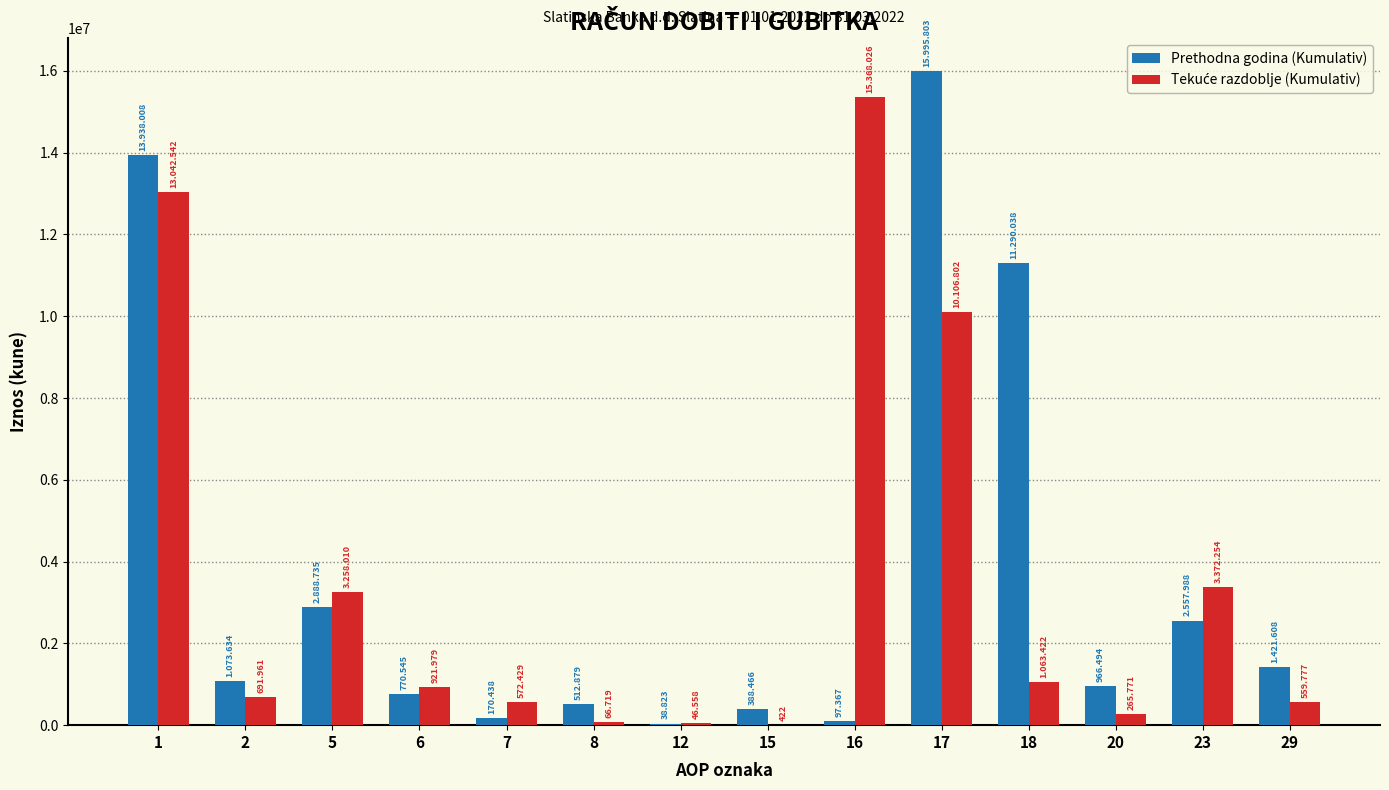

How many groups of bars are there?

14